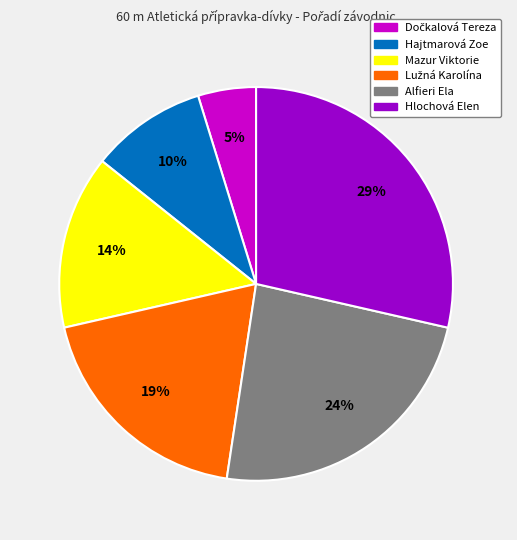

Is the sum of Hlochová Elen and Alfieri Ela greater than half?

Yes